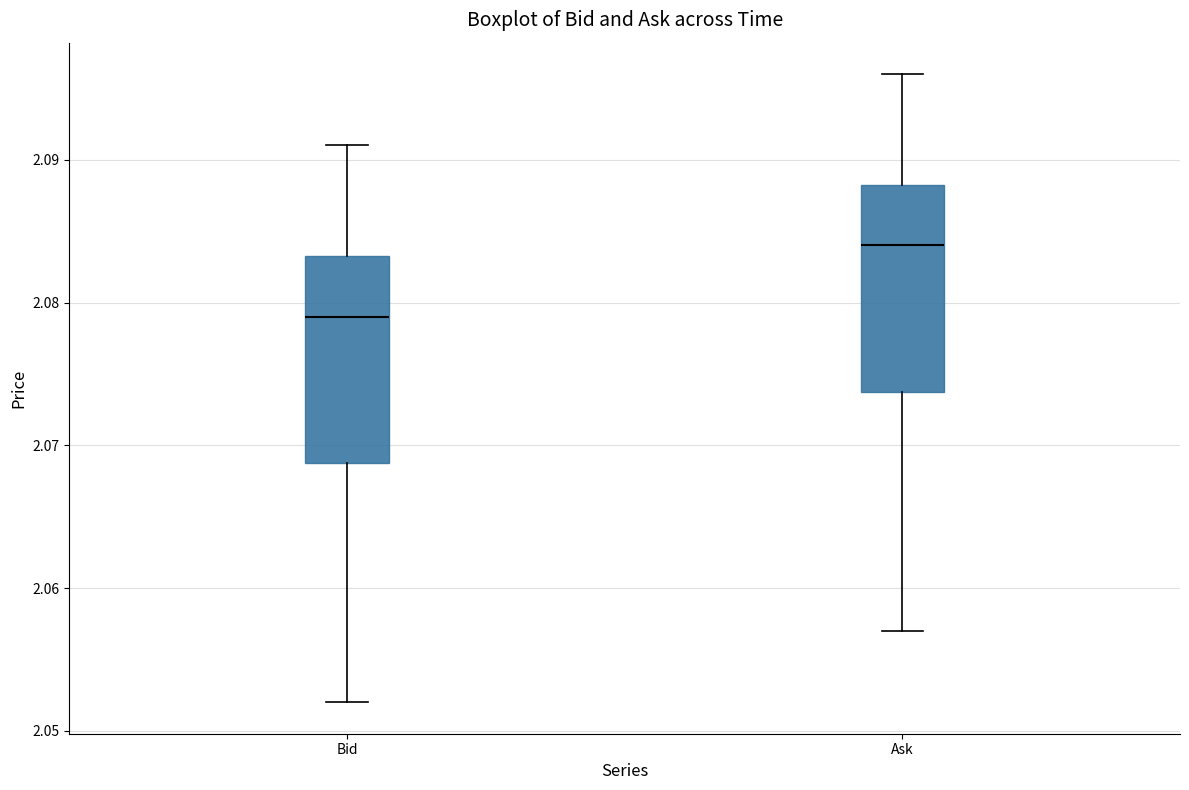

Where is the lower edge of the box for Ask on the y-axis? The values are not printed on the chart, so give them approximately, as read against the axis.

2.074